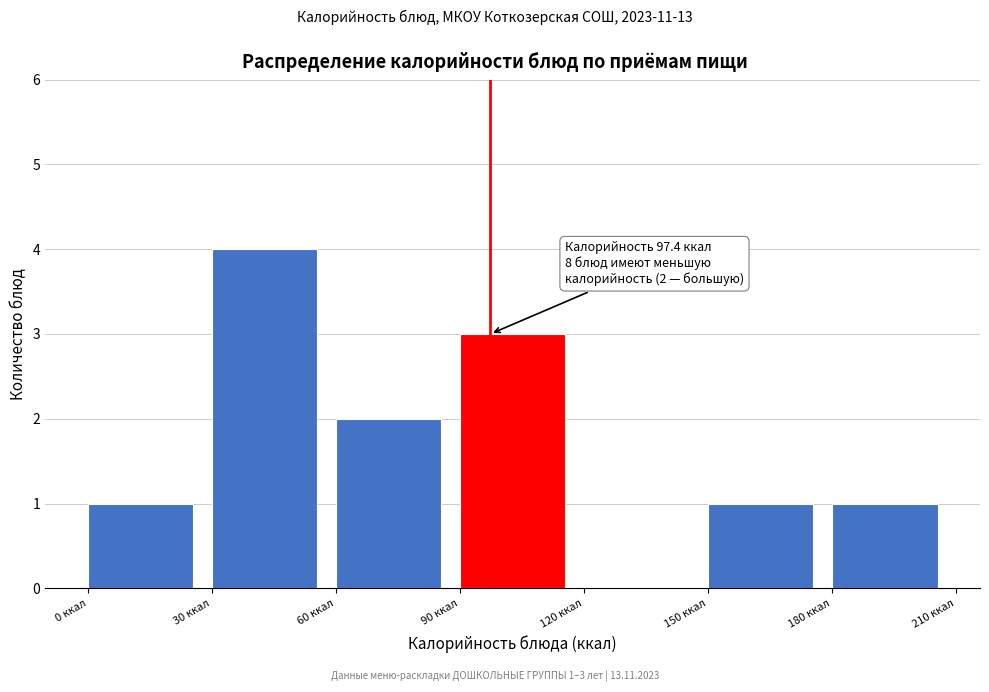

Over which range of the x-axis is the bar tallest?

30 to 60